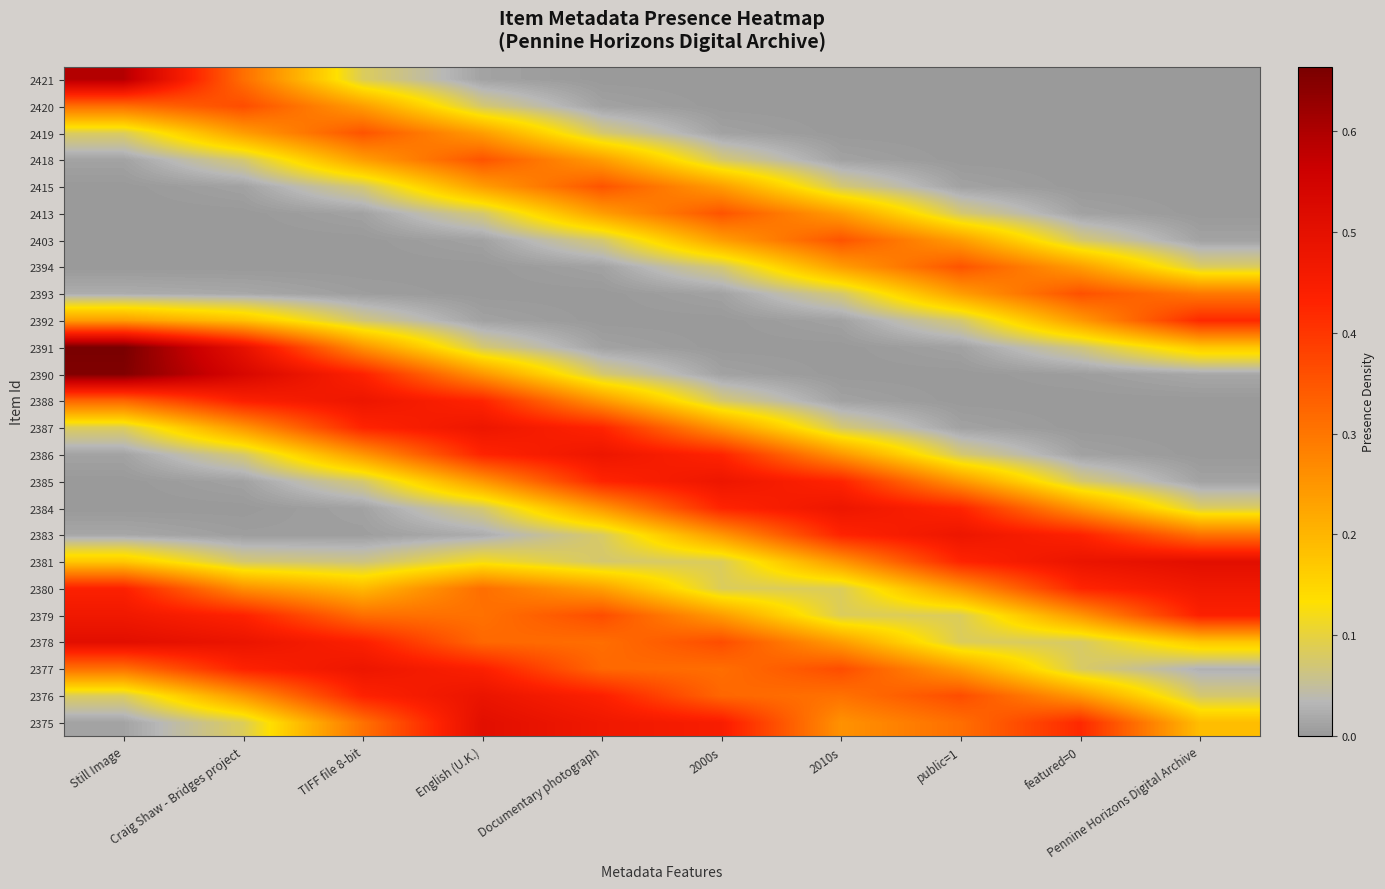

How many categories are shown in the chart?

10